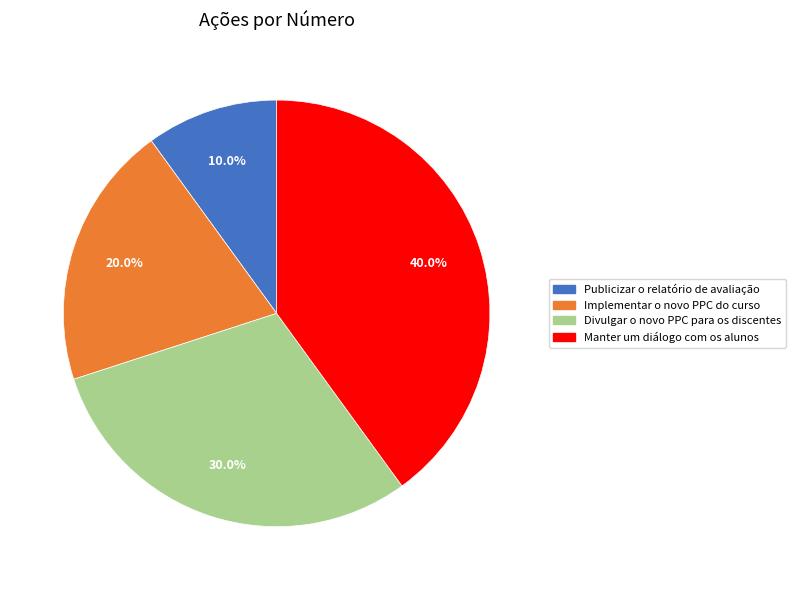

What percentage is NOT represented by Manter um diálogo com os alunos?

60.0%